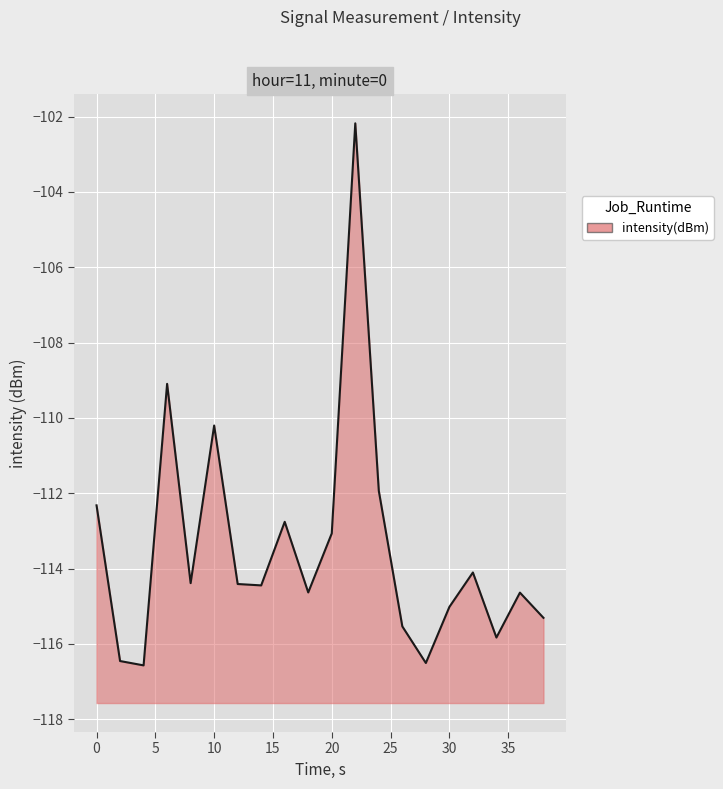

Between 30 and 12, which is larger?

12